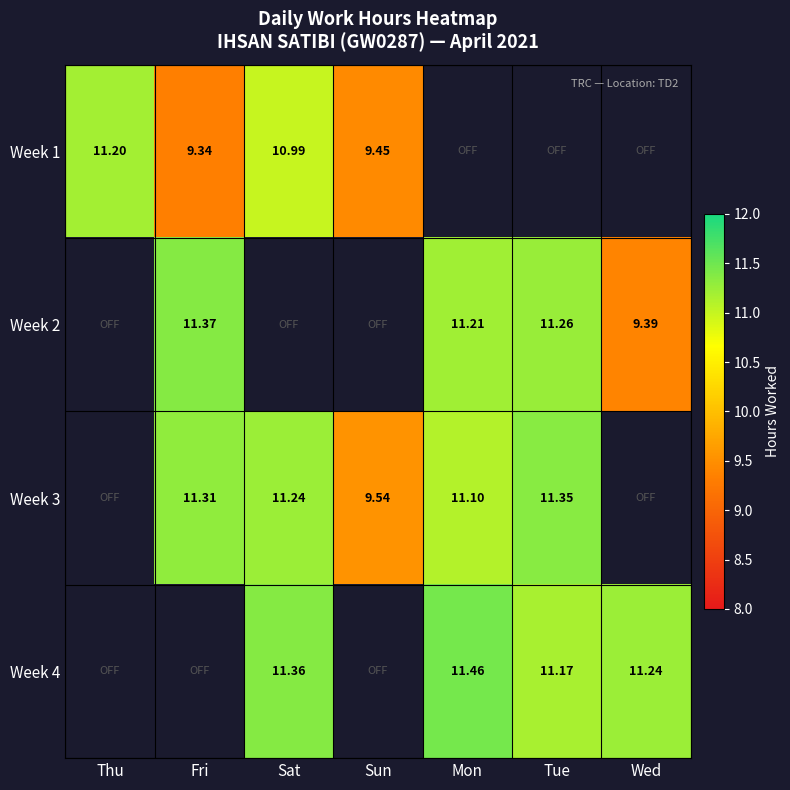

Which has a higher value, Mon or Thu?

Thu